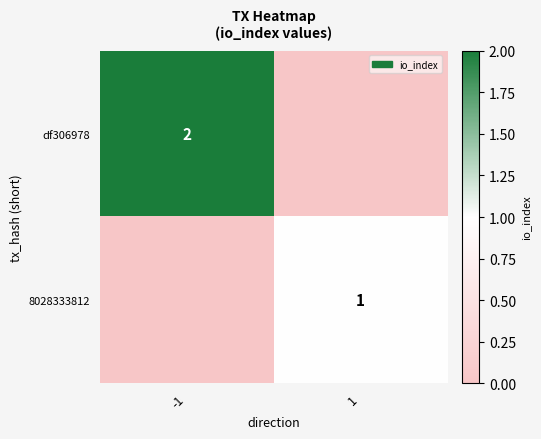

Is the value of 8028333812 at 1 greater than the value of df306978 at -1?

No